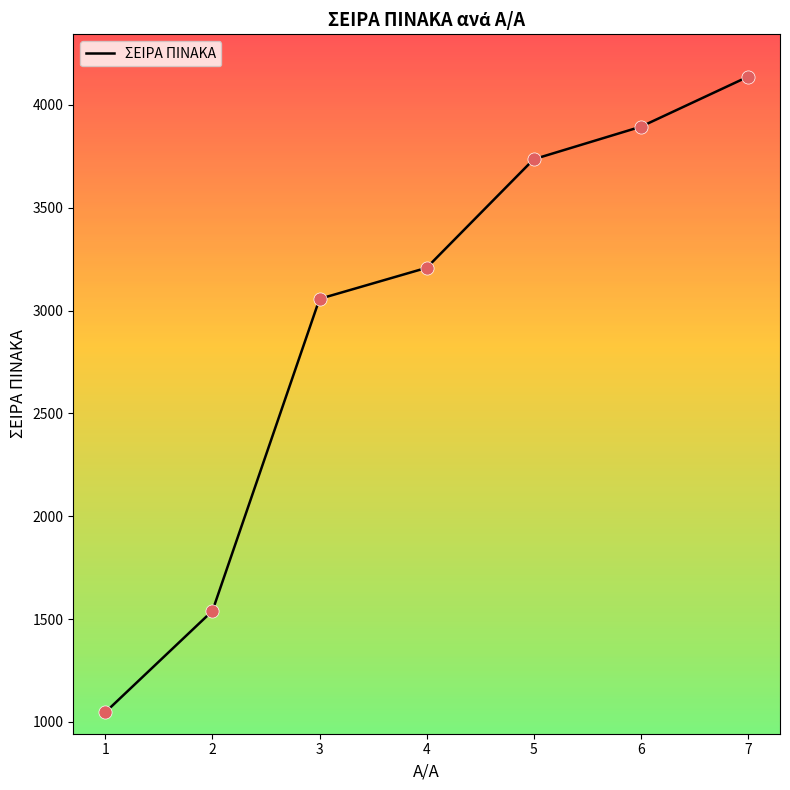

Approximately how many times larger is the value at 4 compared to 7?

0.8